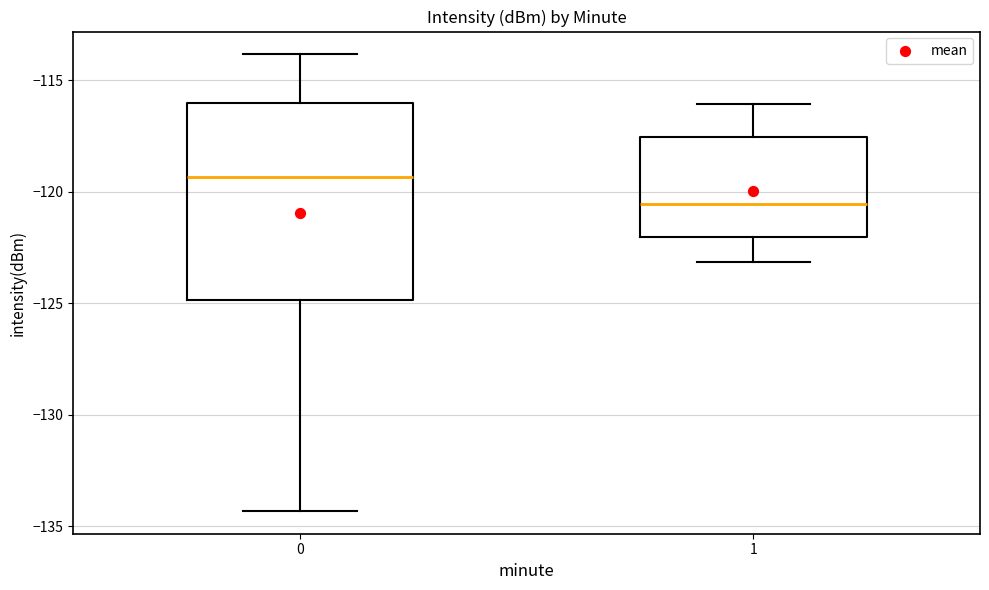

Where does the upper whisker of the box at x = 1 end on the y-axis? The values are not printed on the chart, so give them approximately, as read against the axis.

-116.0